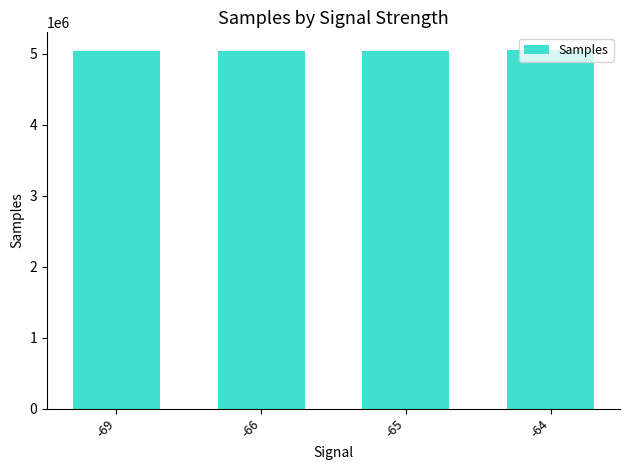

What is the maximum value shown in the chart?

5048432.8